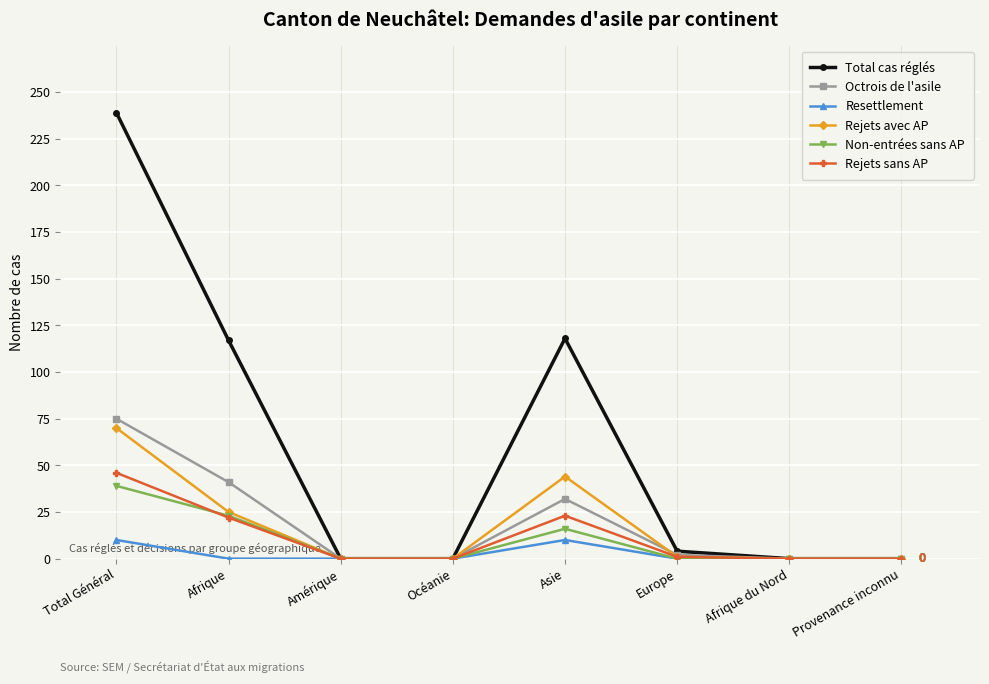

Where is the first local maximum for Octrois de l'asile?

Asie